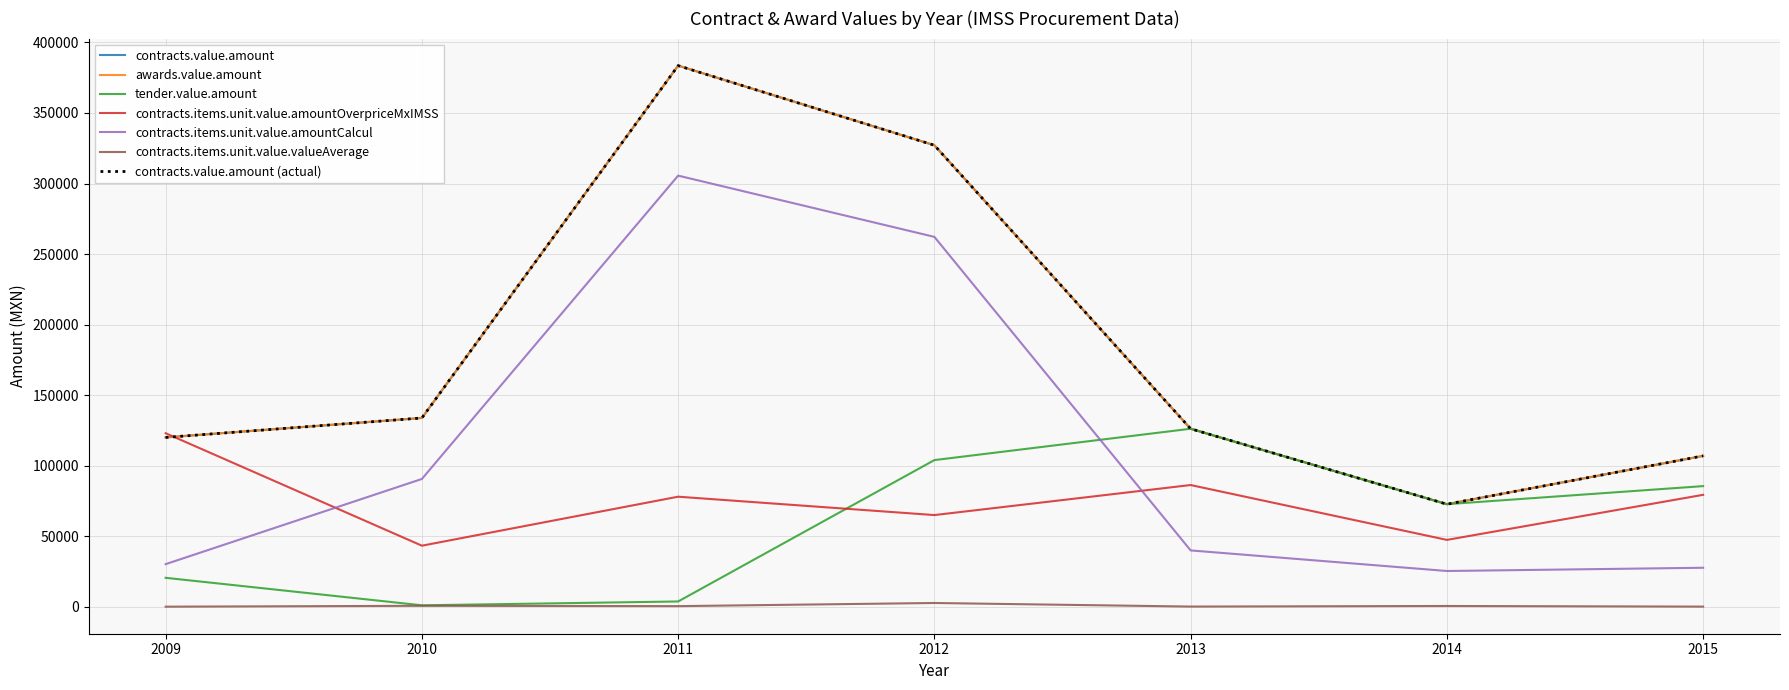

Reading left to right, what are all the values shown in this chart?

contracts.value.amount: 120000.0	133799.0	383577.2	327120.0	126150.0	72662.4	106907.9
awards.value.amount: 120000.0	133799.0	383577.2	327120.0	126150.0	72662.4	106907.9
tender.value.amount: 20472.5	982.5	3700.4	103936.0	126150.0	72662.4	85479.2
contracts.items.unit.value.amountOverpriceMxIMSS: 122964.1	43244.5	77980.4	64952.2	86247.7	47357.9	79305.6
contracts.items.unit.value.amountCalcul: 30161.3	90554.5	305596.8	262167.8	39902.3	25304.5	27602.4
contracts.items.unit.value.valueAverage: 16.1	628.9	397.4	2621.7	91.7	506.1	60.8